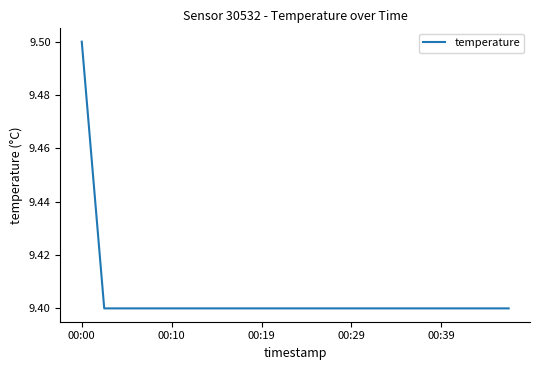

What is the sum of all values?

188.1